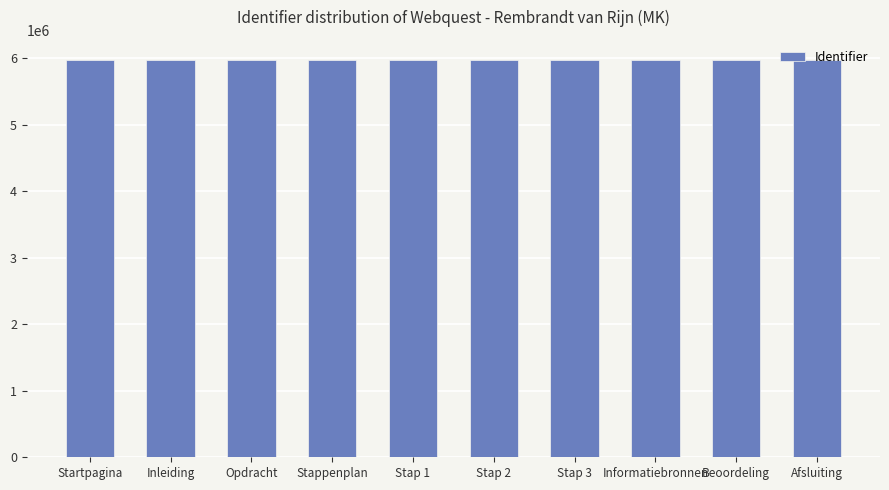

What is the sum of the values at Stappenplan and Afsluiting?

11946487